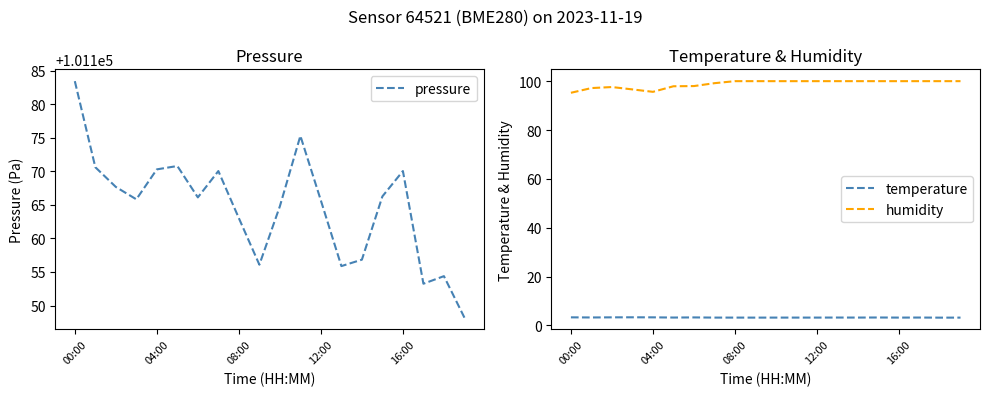

What is the approximate value of humidity at 08:00?

100.0